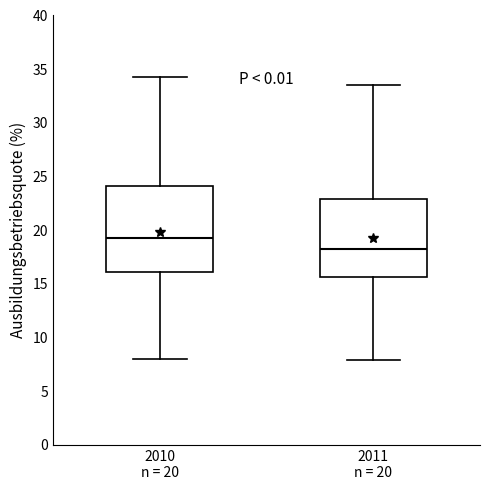

Which box has the highest median line?

2010 n = 20